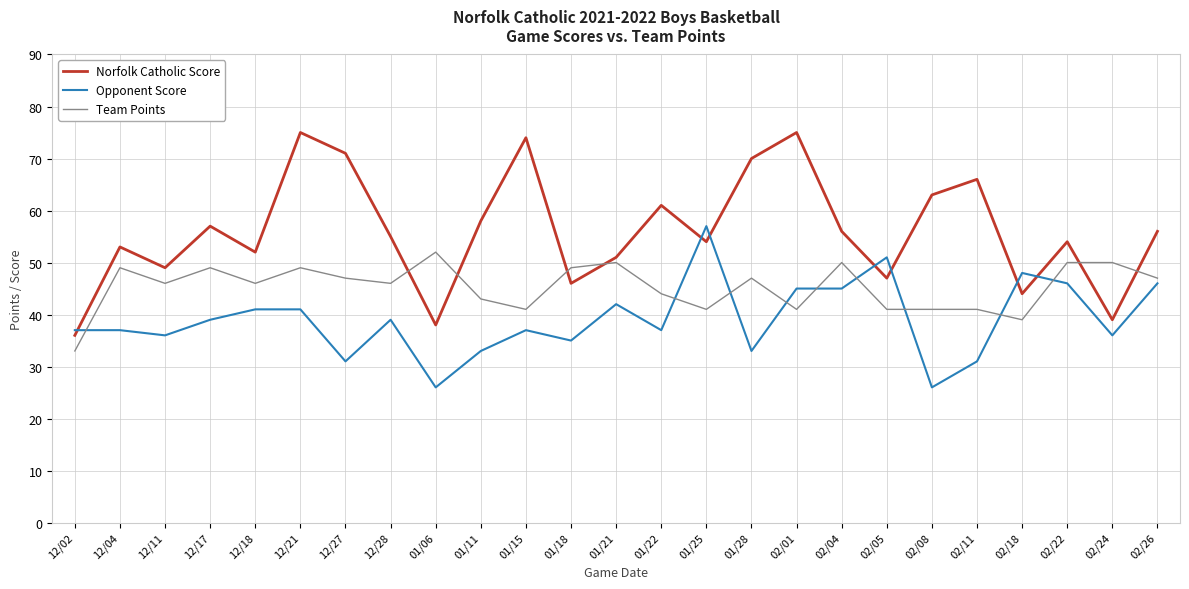

What position from the left is 12/27?

7